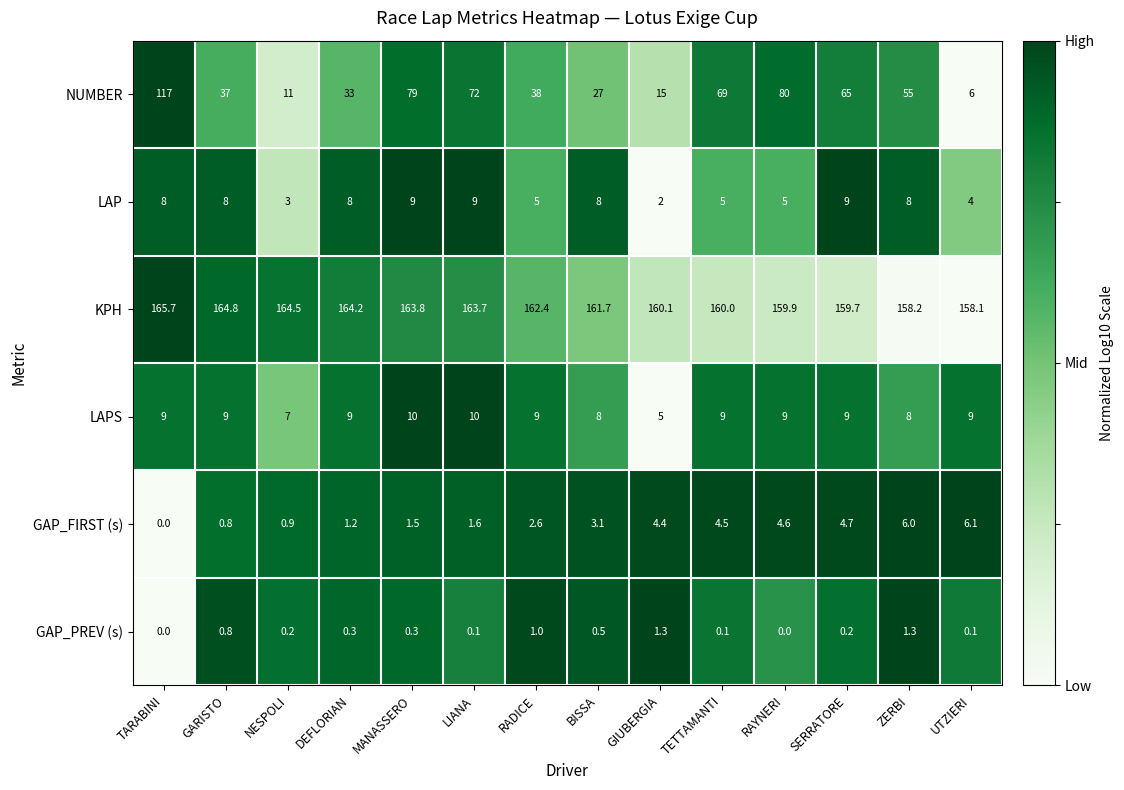

Which series has the widest spread of values?

NUMBER